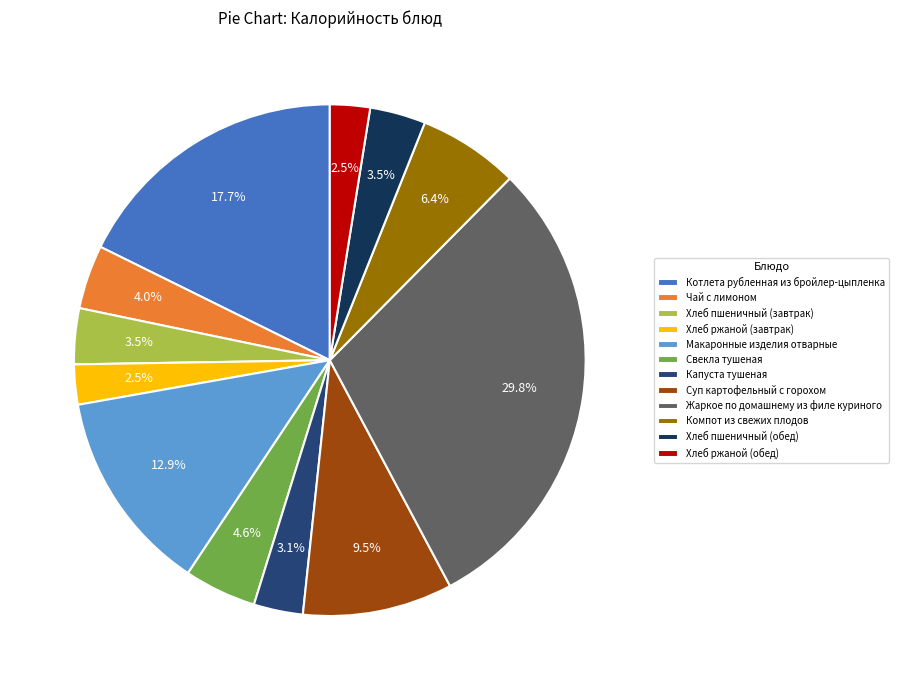

Is there a majority slice in this chart?

No